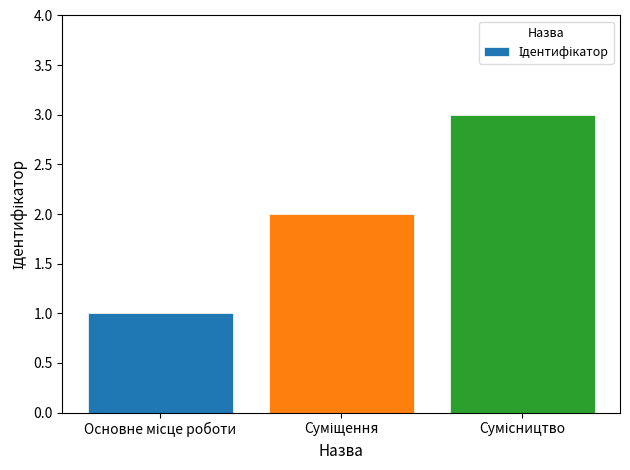

What is the sum of all values?

6